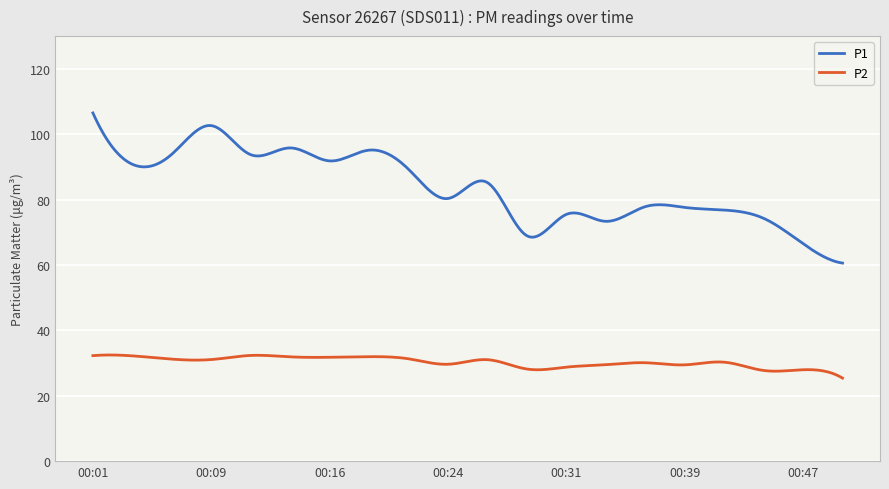

Which series has the largest total across all categories?

P1